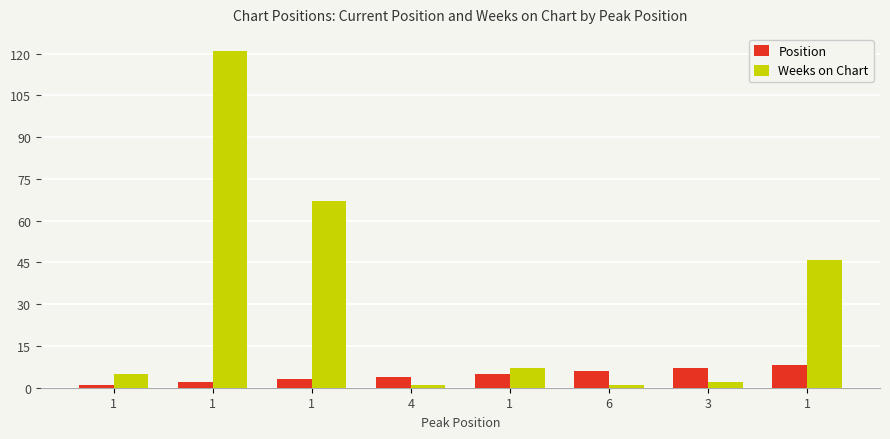

Which series has the widest spread of values?

Weeks on Chart